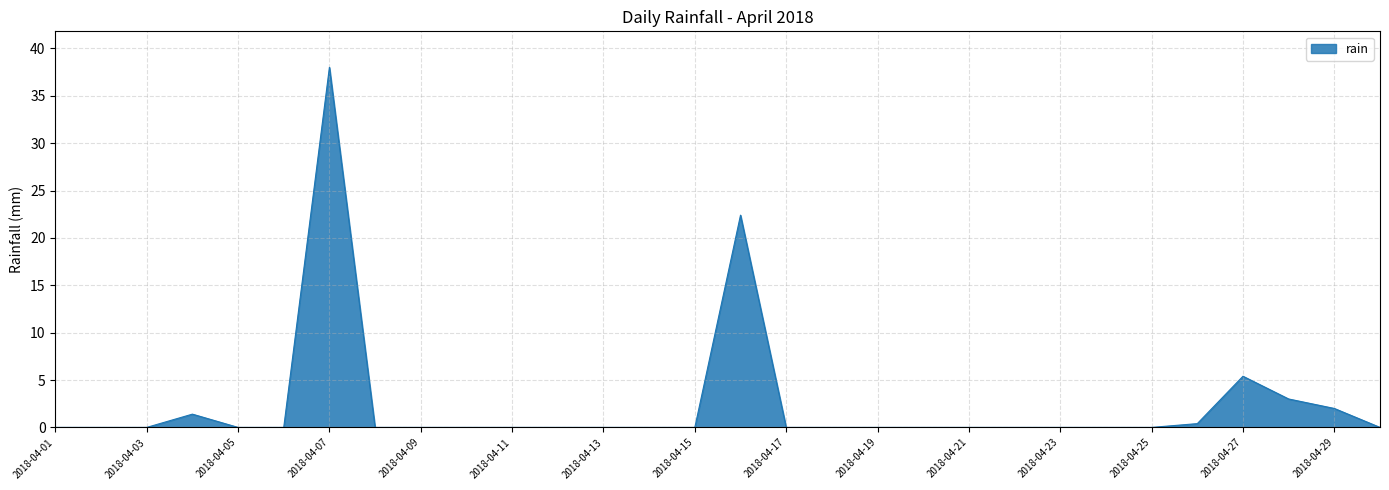

What is the maximum value shown in the chart?

38.0